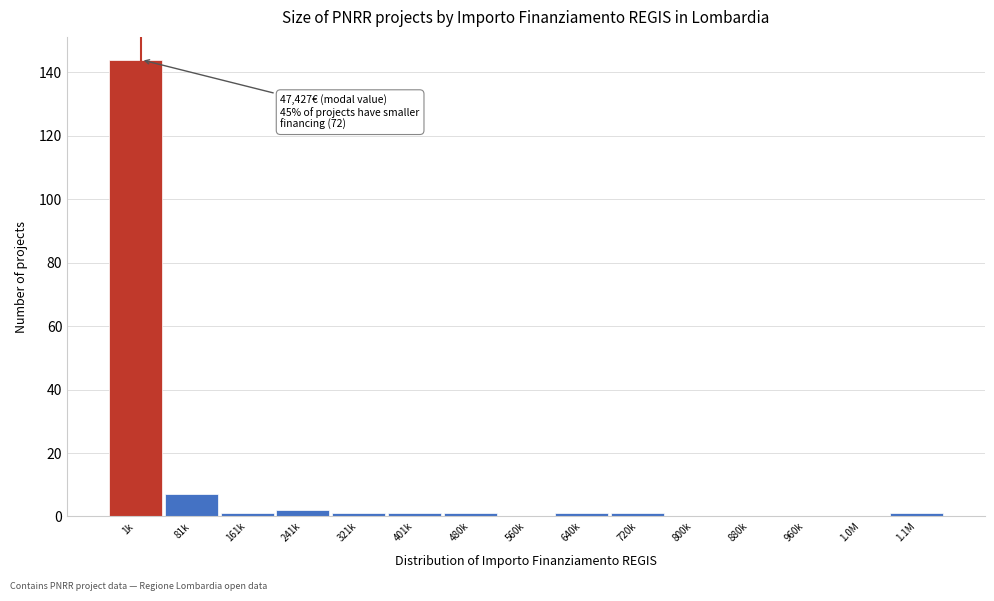

Reading right to left, extract all data points from this chart.

1.1M=1	1.0M=0	960k=0	880k=0	800k=0	720k=1	640k=1	560k=0	480k=1	401k=1	321k=1	241k=2	161k=1	81k=7	1k=144